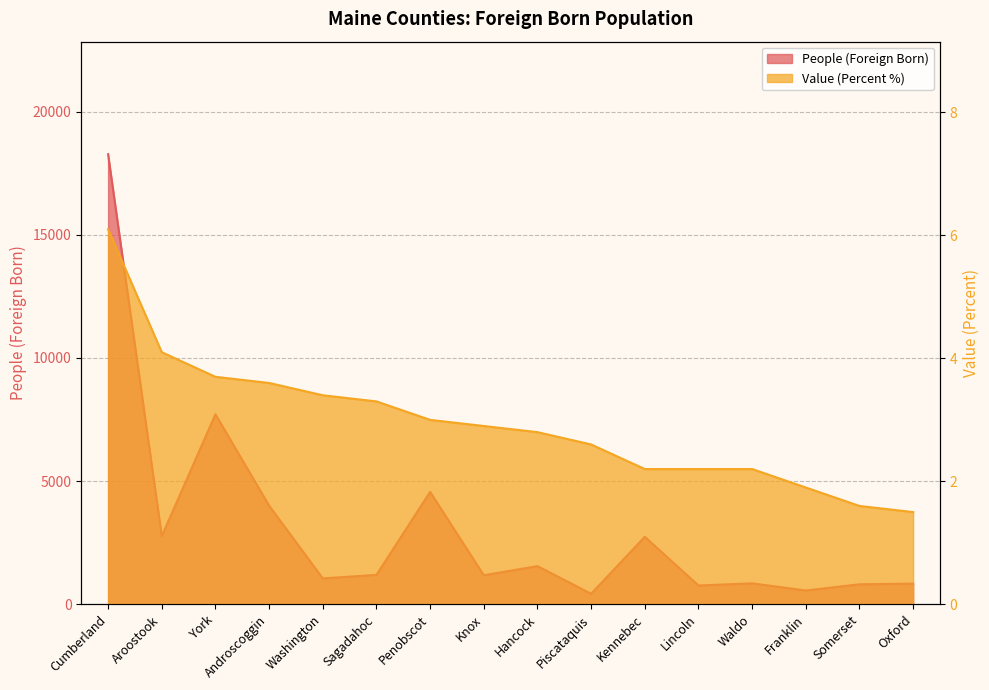

What is the spread (max minus min) of values at York?

7709.3